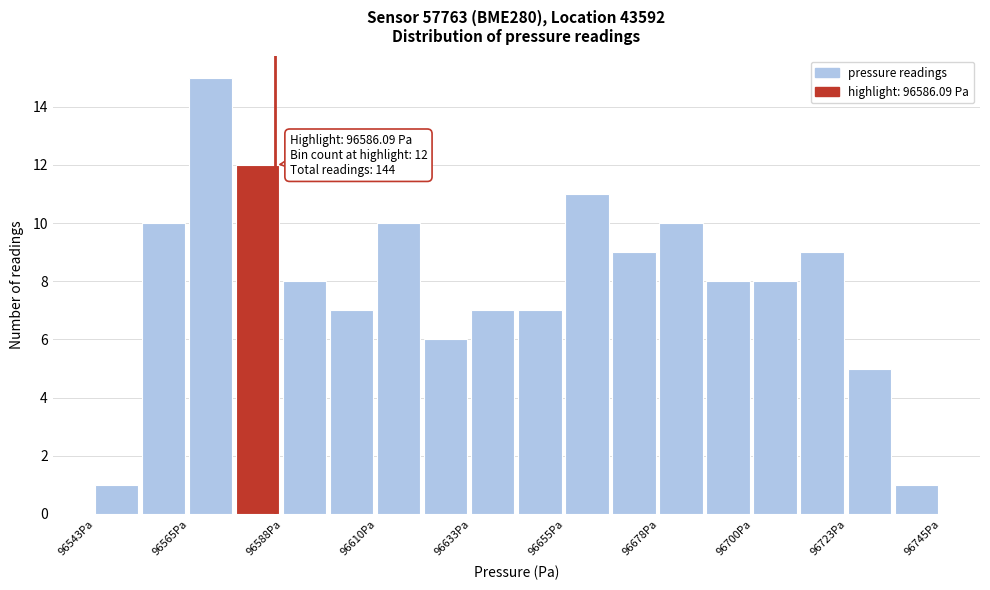

Read against the x-axis, roughly where is the centre of the tallest bar?

96570